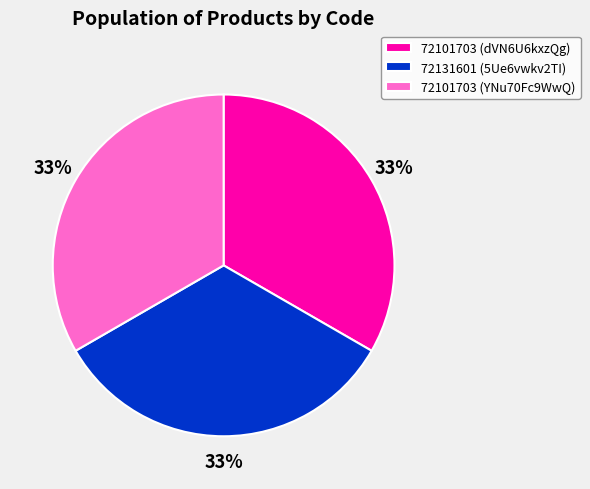

What is the ratio of the value at 72101703 (dVN6U6kxzQg) to the value at 72131601 (5Ue6vwkv2TI)?

1.0